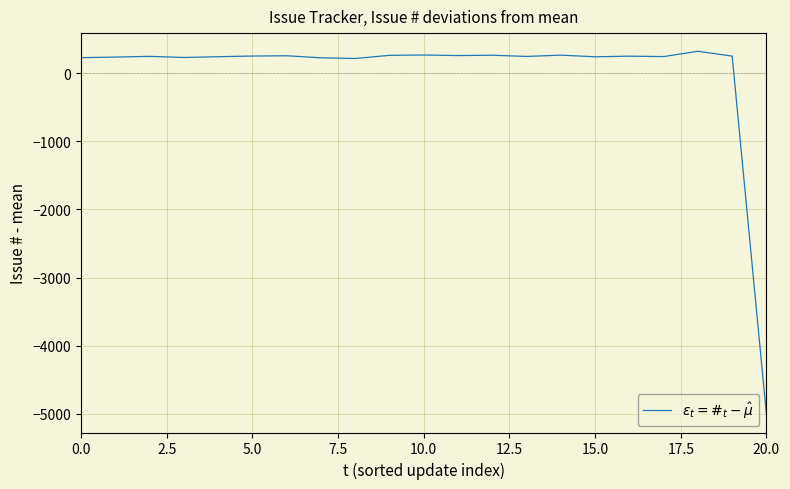

What is the maximum value shown in the chart?

322.1